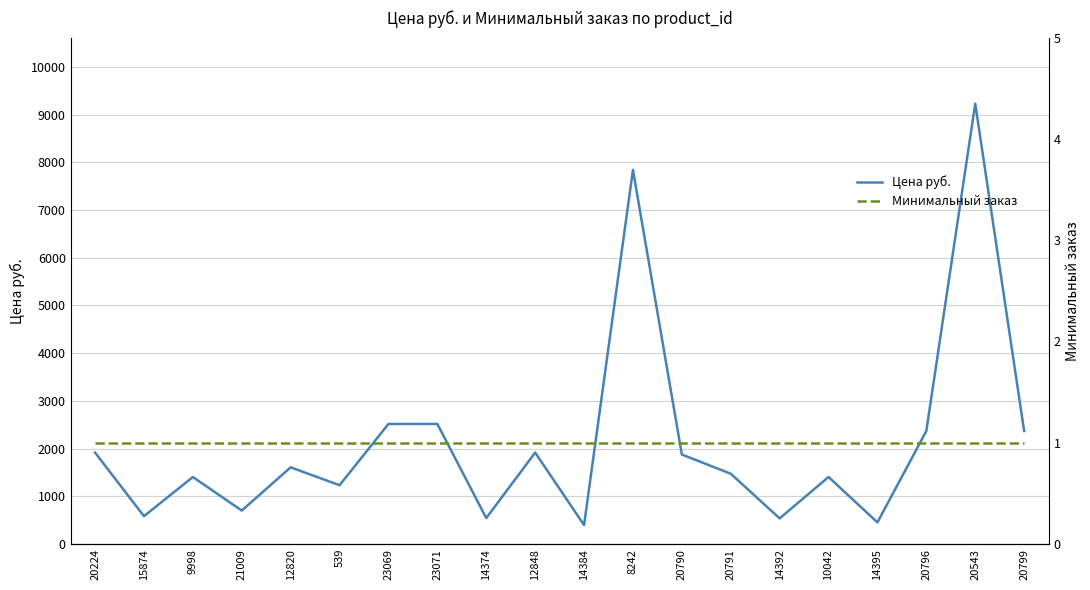

True or false: Минимальный заказ has a value of 1.0 at 20791.

True